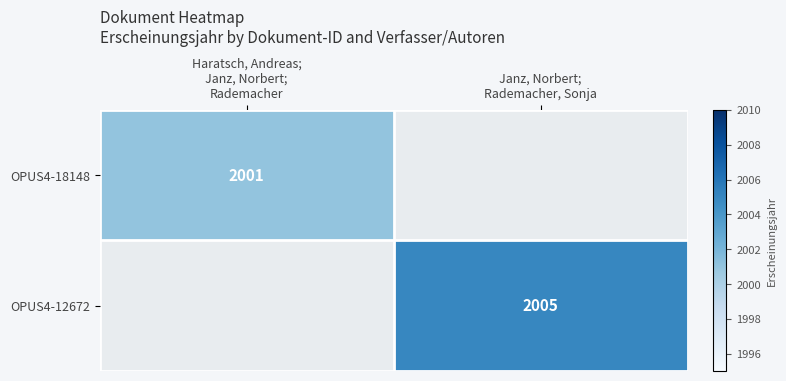

How many data points in OPUS4-12672 are less than 2005?

1